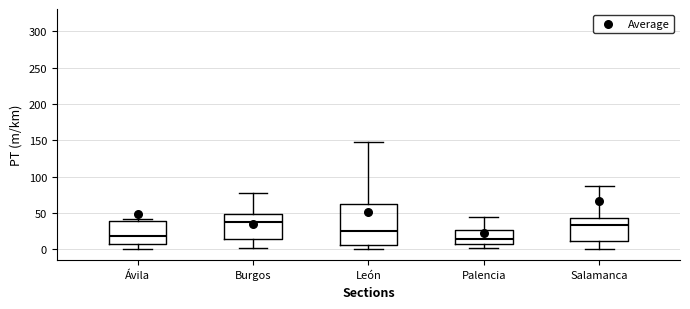

Reading left to right, transcribe this box plot: for each box, give where its median line is, the range the box spans, and where its two whiskers end, as read against the y-axis. The values are not printed on the chart, so give them approximately, as read against the axis.

Ávila: median 20, box 5 to 40, whiskers 0 to 40 (just above the box's upper edge)
Burgos: median 40, box 15 to 50, whiskers 0 to 80
León: median 25, box 5 to 65, whiskers 0 to 150
Palencia: median 15, box 10 to 25, whiskers 0 to 45
Salamanca: median 35, box 10 to 45, whiskers 0 to 85